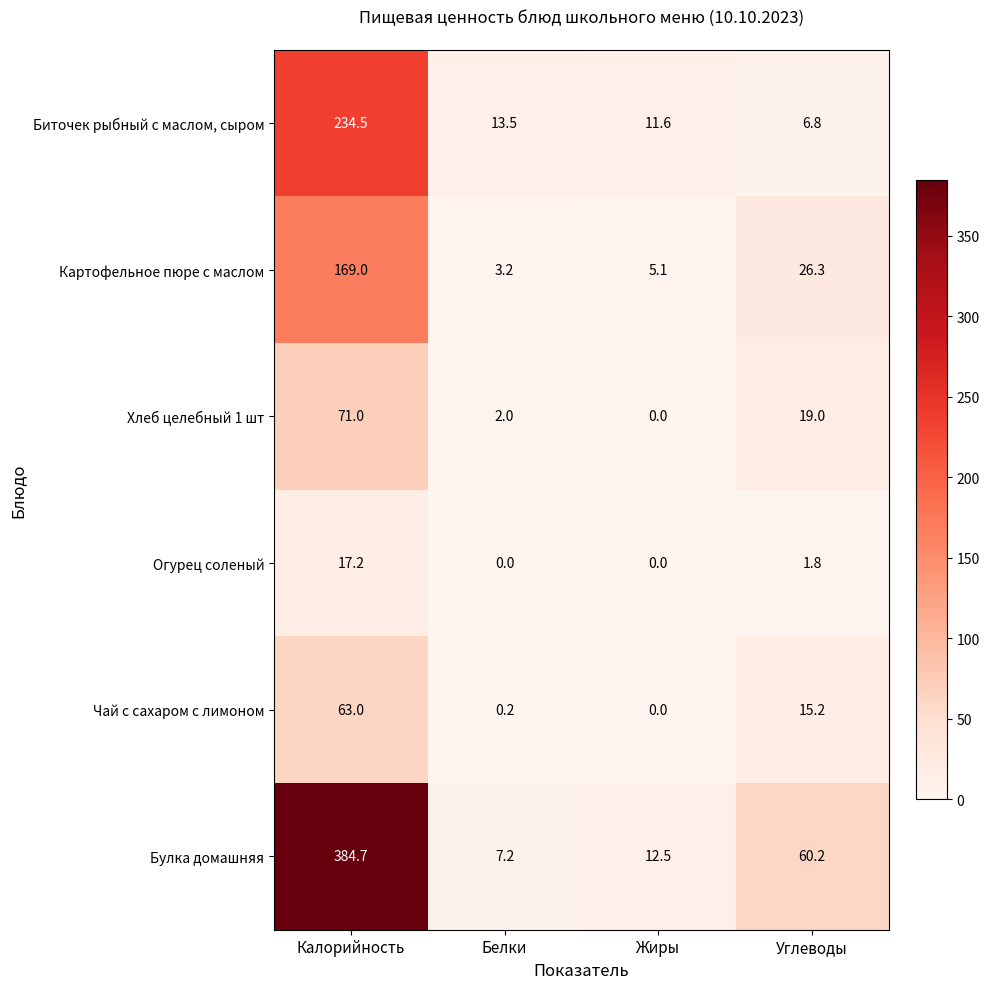

What is the total value across all series at Белки?

26.1